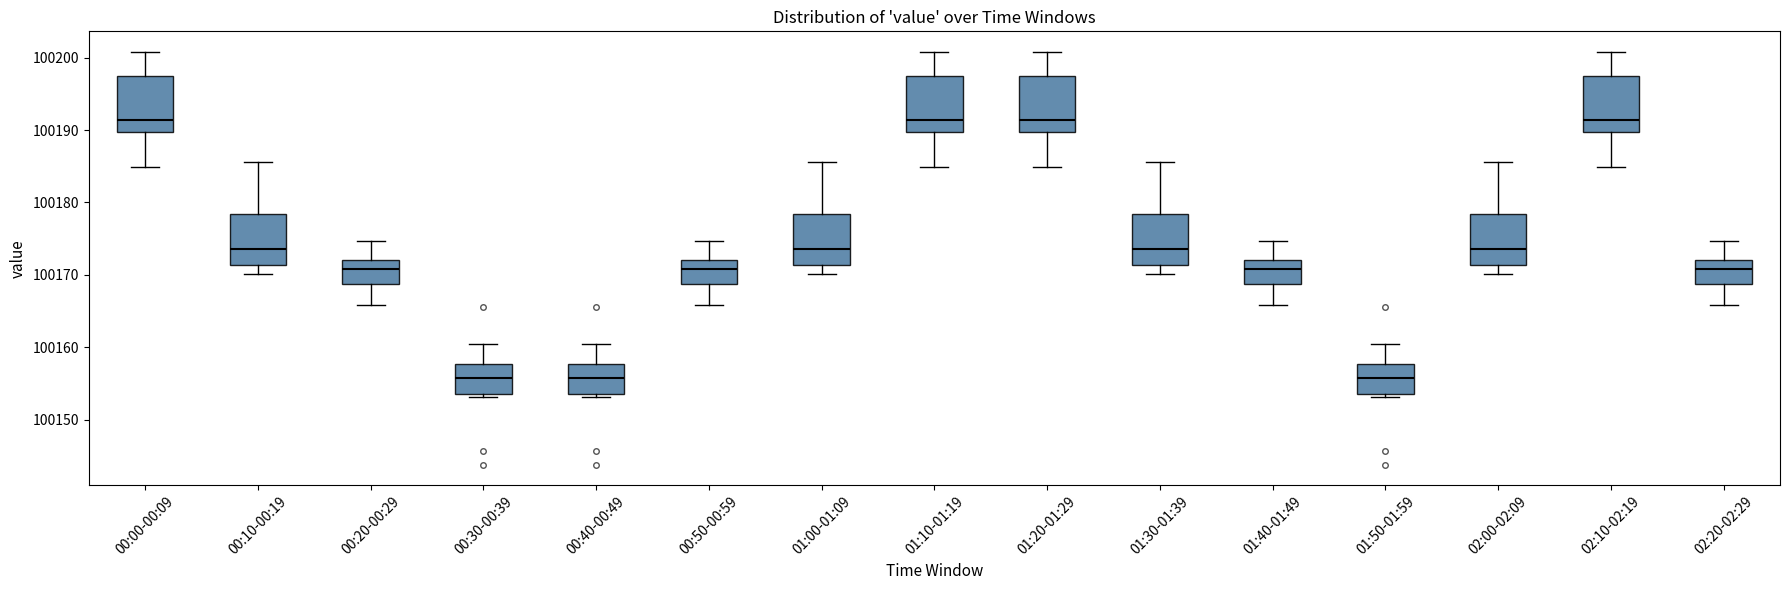

Reading left to right, read every box against the y-axis: the position of its median line, the range the box covers, and the ends of its whiskers. The values are not printed on the chart, so give them approximately, as read against the axis.

00:00-00:09: median 100191, box 100190 to 100197, whiskers 100185 to 100201
00:10-00:19: median 100174, box 100171 to 100178, whiskers 100170 to 100186
00:20-00:29: median 100171, box 100169 to 100172, whiskers 100166 to 100175
00:30-00:39: median 100156, box 100154 to 100158, whiskers 100153 to 100161
00:40-00:49: median 100156, box 100154 to 100158, whiskers 100153 to 100161
00:50-00:59: median 100171, box 100169 to 100172, whiskers 100166 to 100175
01:00-01:09: median 100174, box 100171 to 100178, whiskers 100170 to 100186
01:10-01:19: median 100191, box 100190 to 100197, whiskers 100185 to 100201
01:20-01:29: median 100191, box 100190 to 100197, whiskers 100185 to 100201
01:30-01:39: median 100174, box 100171 to 100178, whiskers 100170 to 100186
01:40-01:49: median 100171, box 100169 to 100172, whiskers 100166 to 100175
01:50-01:59: median 100156, box 100154 to 100158, whiskers 100153 to 100161
02:00-02:09: median 100174, box 100171 to 100178, whiskers 100170 to 100186
02:10-02:19: median 100191, box 100190 to 100197, whiskers 100185 to 100201
02:20-02:29: median 100171, box 100169 to 100172, whiskers 100166 to 100175